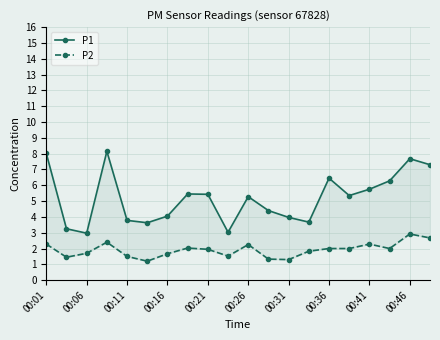

Does the chart have visible grid lines?

Yes